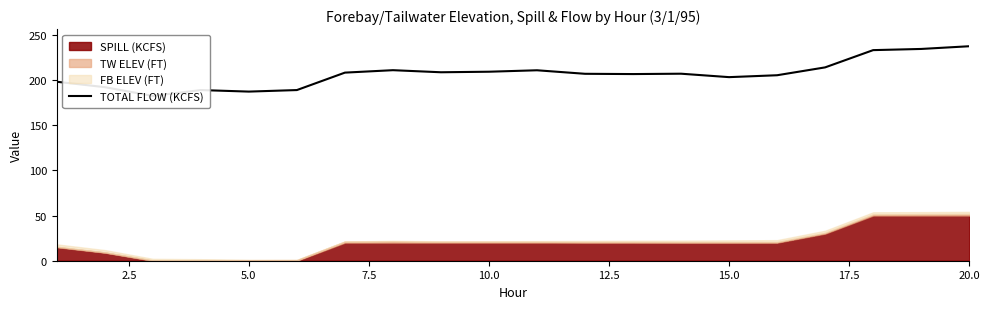

The value at 15.0 is 108.9. True or false?

False